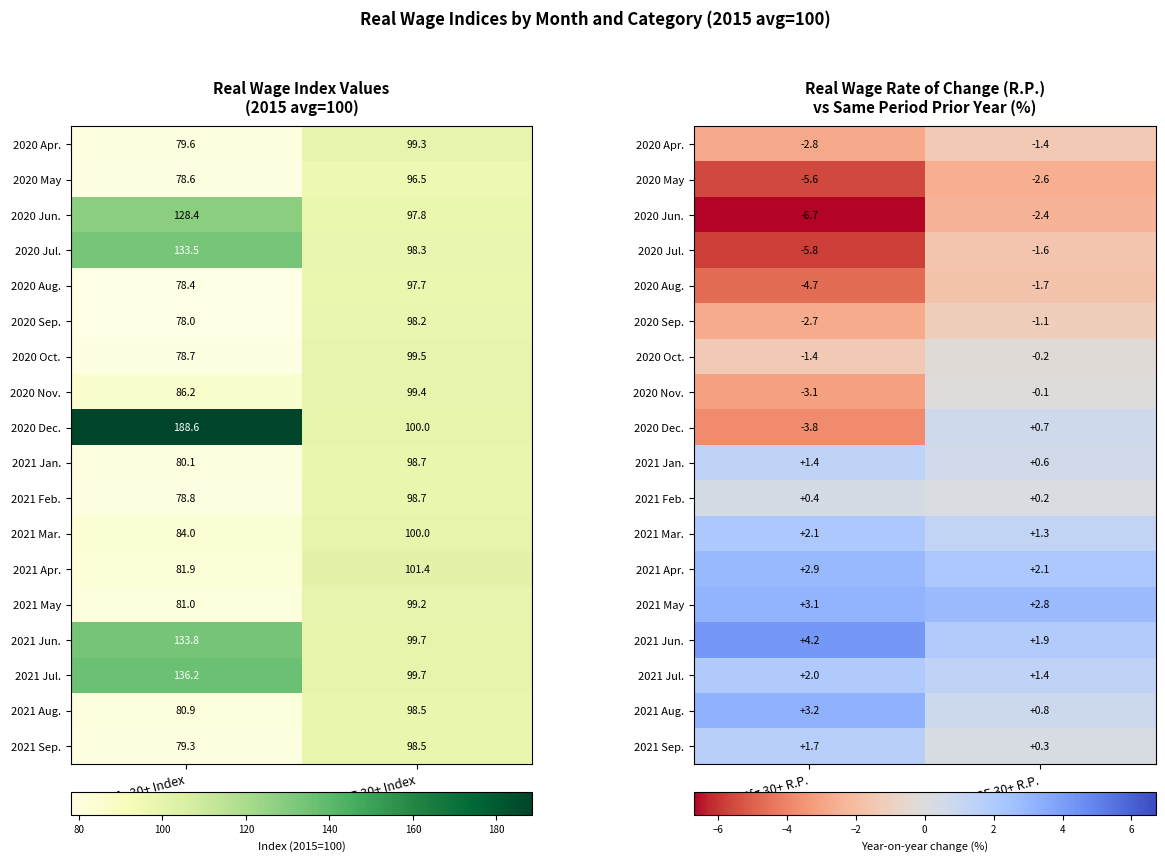

The value of 2020 Jul. at Mfg 30+ R.P. is -1.4. True or false?

False